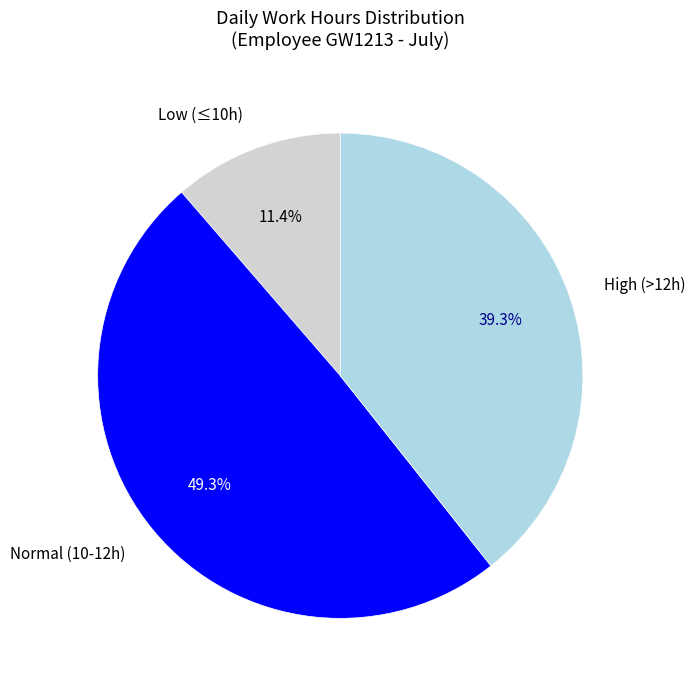

Does any single category account for the majority?

No